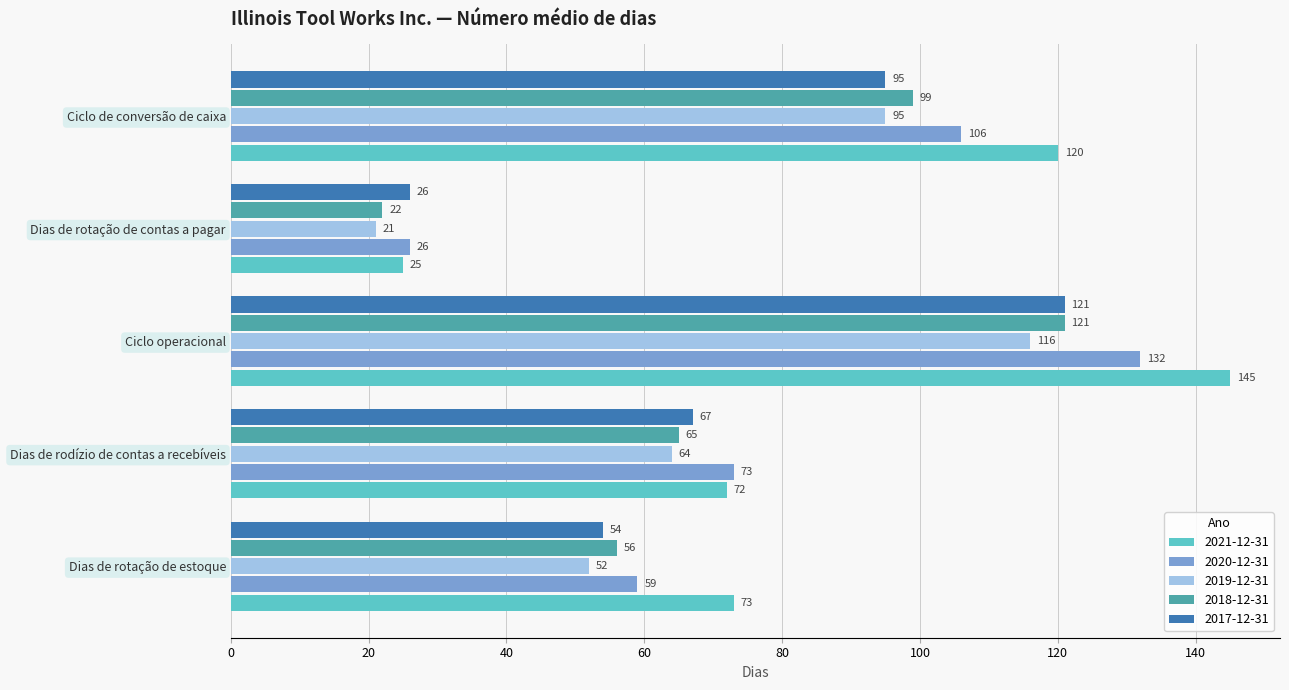

What is the maximum value shown in the chart?

145